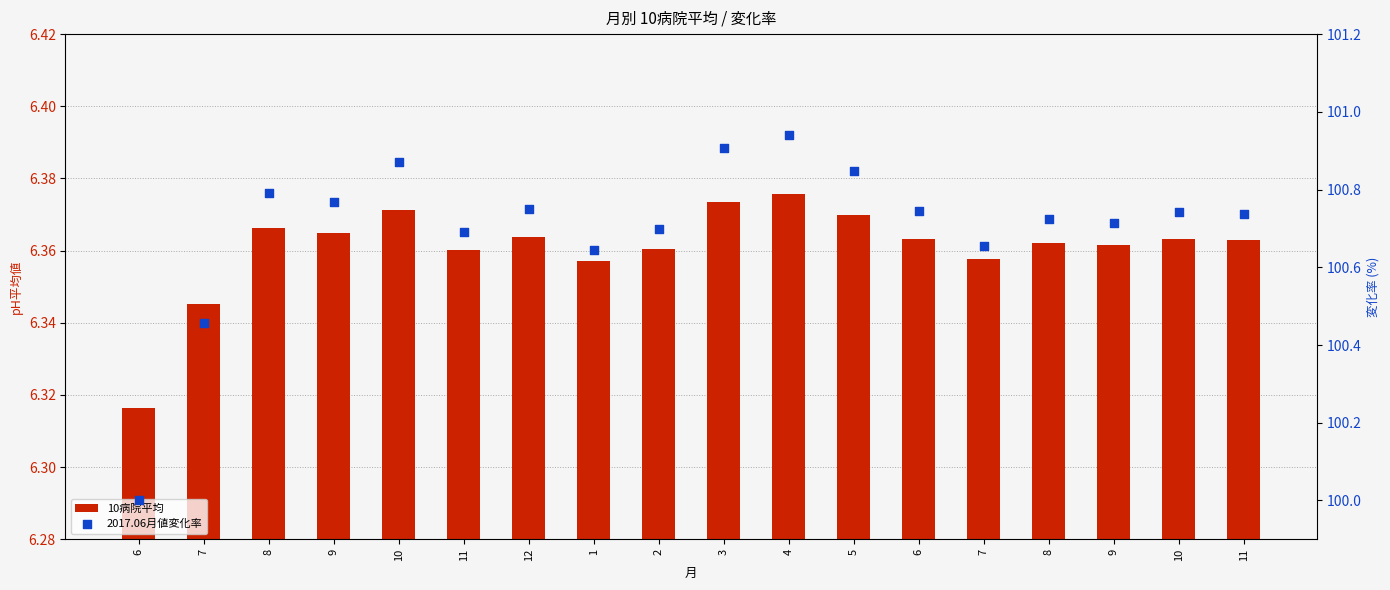

Which series contains the lowest Y value?

10病院平均